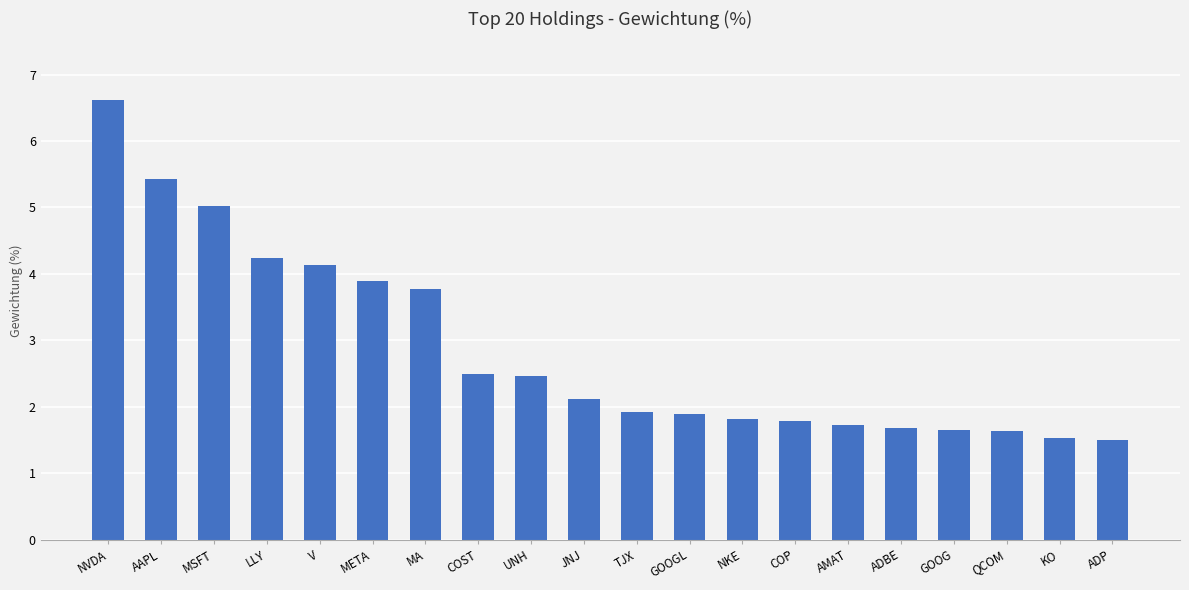

What is the sum of the values at ADBE and UNH?

4.2